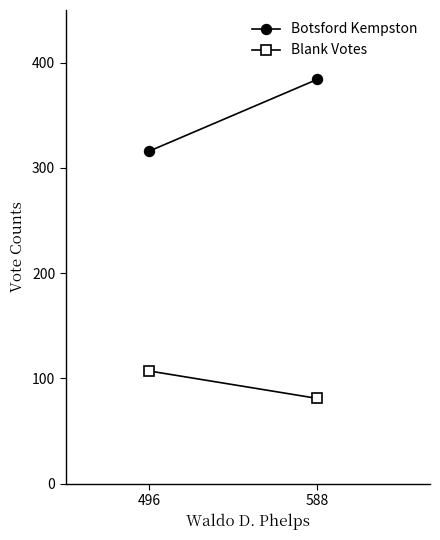

Count the Blank Votes values in the range 81 to 107.

2